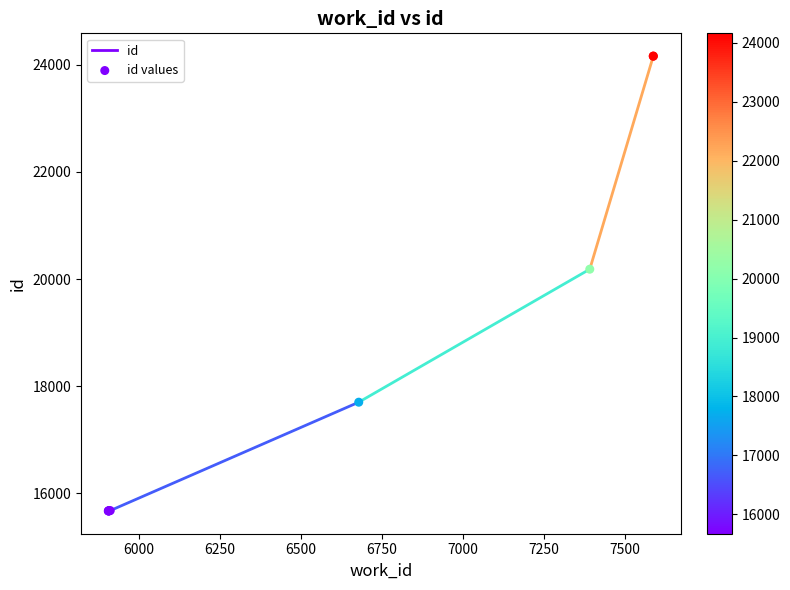

What Y value in the scatter plot is closest to 19916?

20184